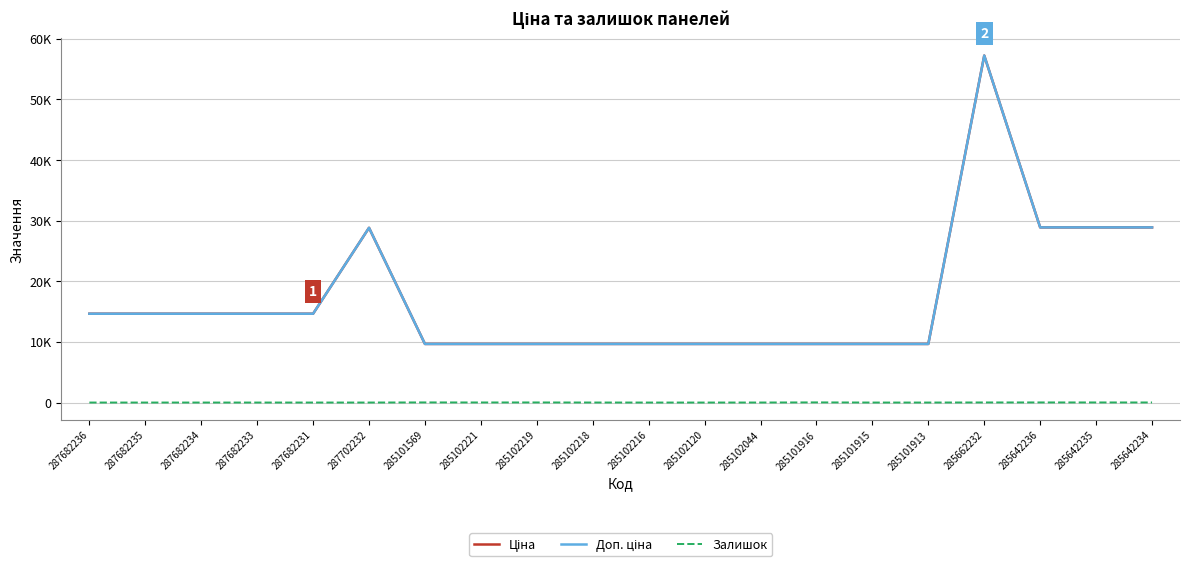

Does the chart display data point markers on the line(s)?

No